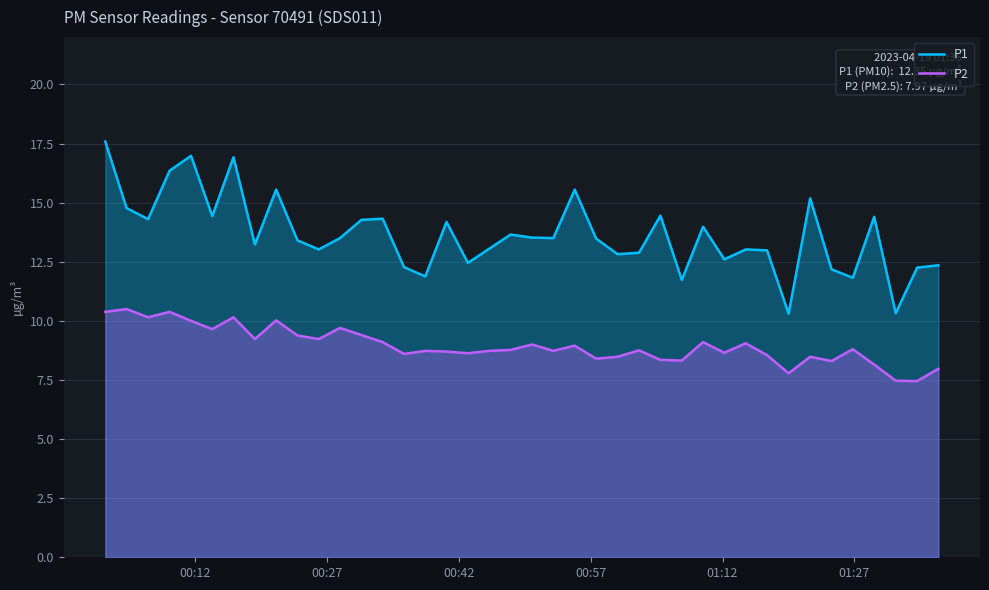

In P1, how many points are higher than both neighbors (excluding endpoints)?

12